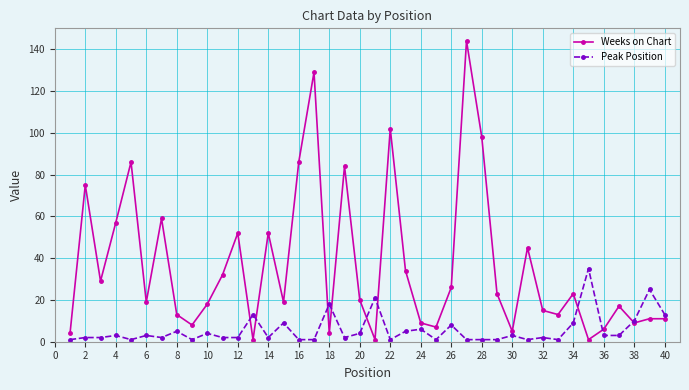

Rank the series by their average value, from highest to lowest.

Weeks on Chart, Peak Position